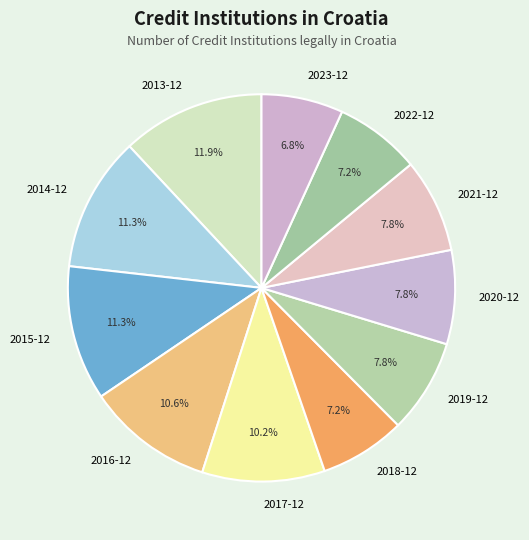

What percentage is the 2017-12 slice, to the nearest percent?

10%